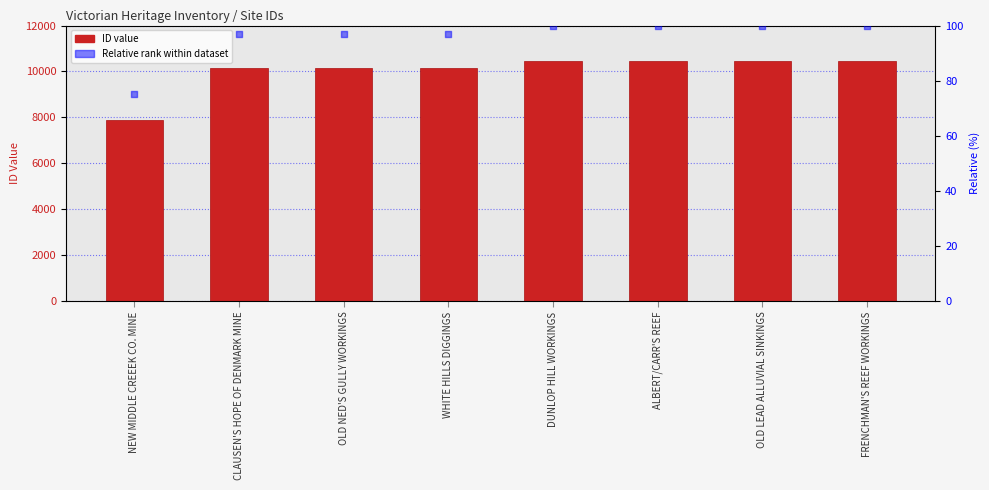

What is the total value across all series at CLAUSEN'S HOPE OF DENMARK MINE?

10252.9